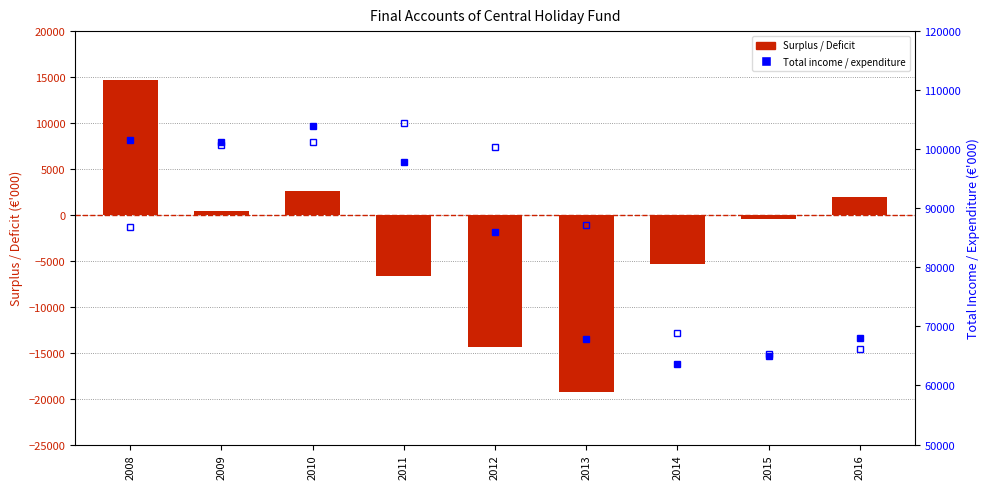

At which category is the sum across all series the highest?

2010